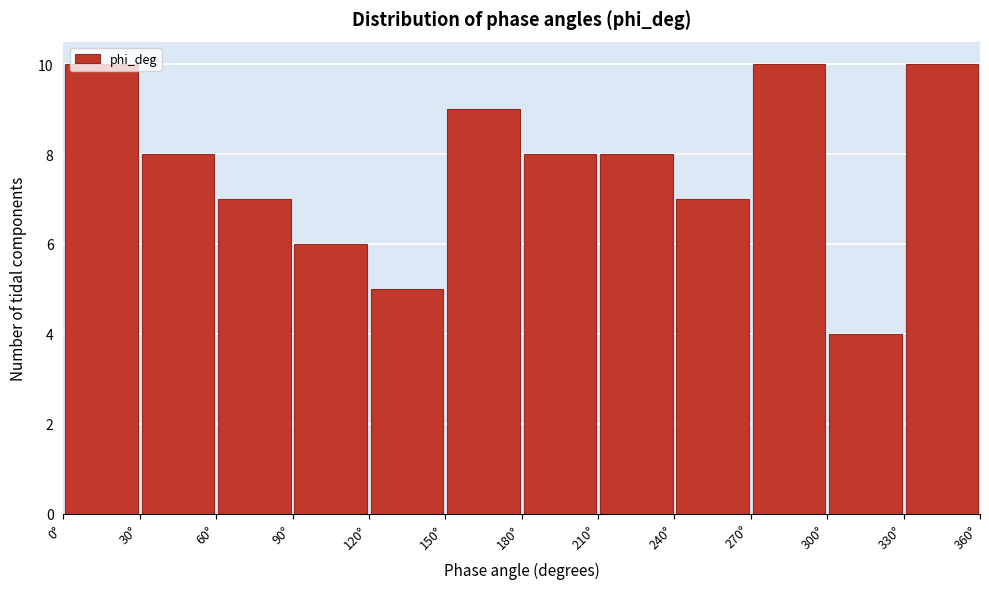

Reading left to right, list every bar in this chart as the range it spans on the x-axis followed by its height. The values are not printed on the chart, so give them approximately, as read against the axis.

0 to 30: 10
30 to 60: 8
60 to 90: 7
90 to 120: 6
120 to 150: 5
150 to 180: 9
180 to 210: 8
210 to 240: 8
240 to 270: 7
270 to 300: 10
300 to 330: 4
330 to 360: 10